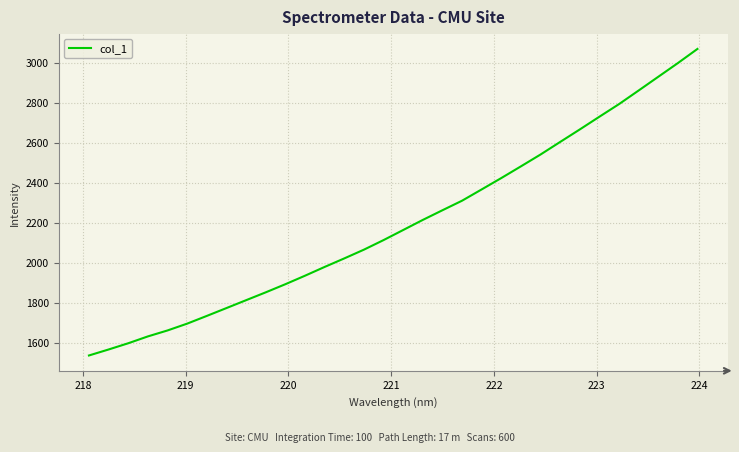

What is the difference between the maximum and minimum values?

1532.4